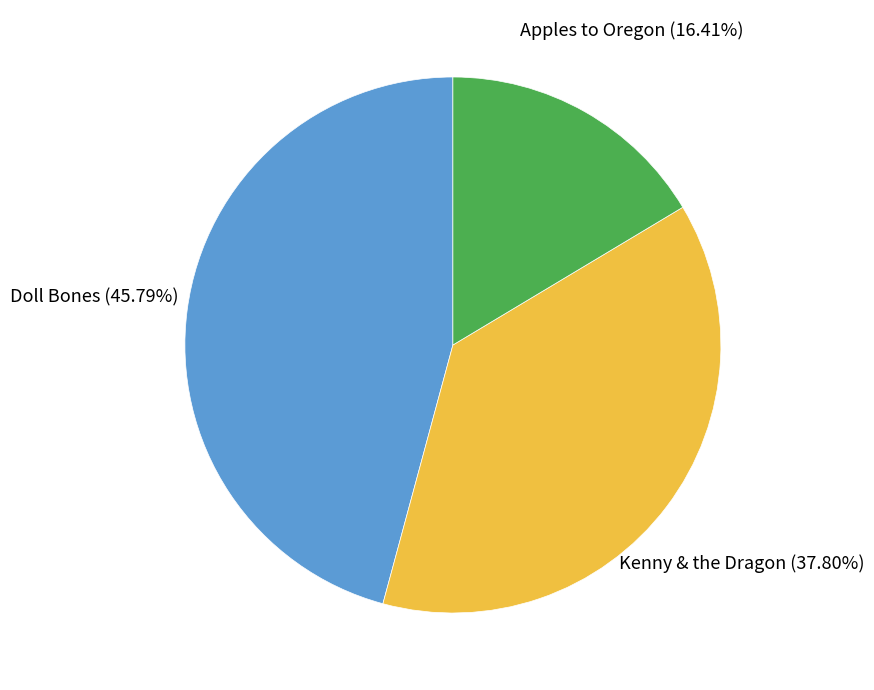

Which slice is the largest?

Doll Bones